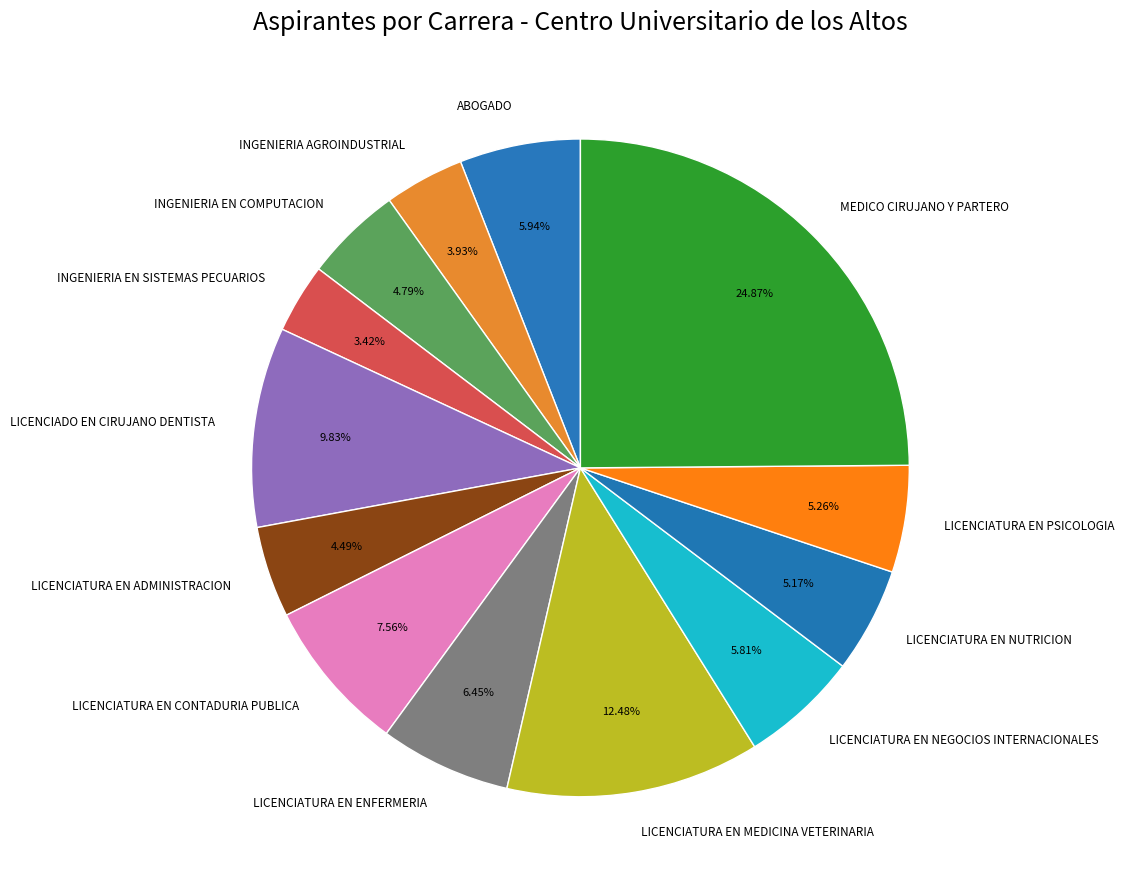

Approximately how many times larger is the value at LICENCIATURA EN NEGOCIOS INTERNACIONALES compared to LICENCIATURA EN PSICOLOGIA?

1.1